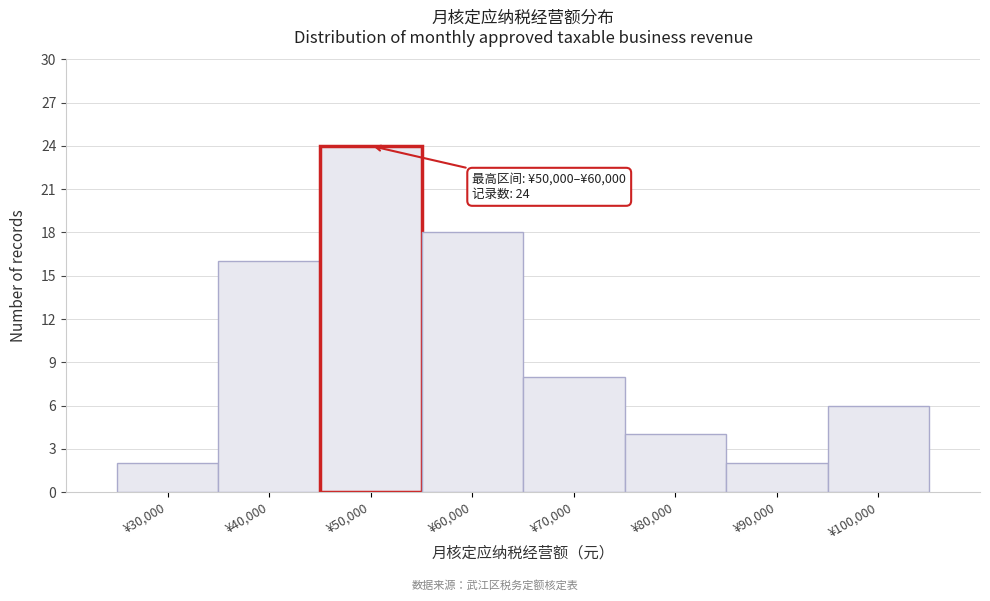

Reading left to right, transcribe all the data shown in this chart.

2	16	24	18	8	4	2	6